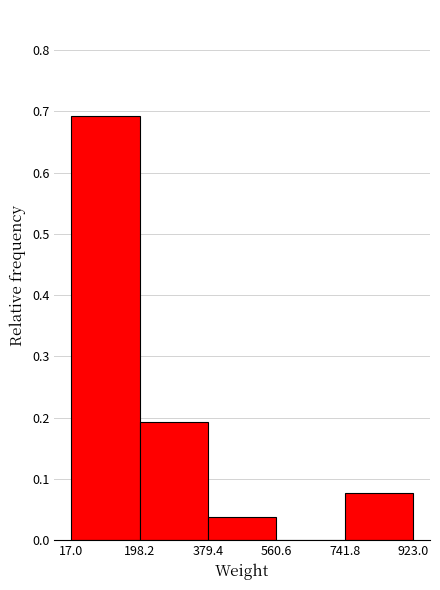

Which range on the x-axis has the tallest bar?

17.0 to 198.2